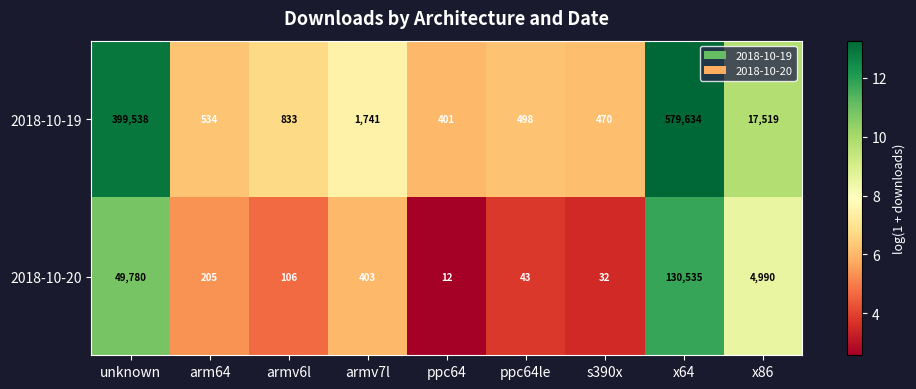

What is the smallest value displayed?

12